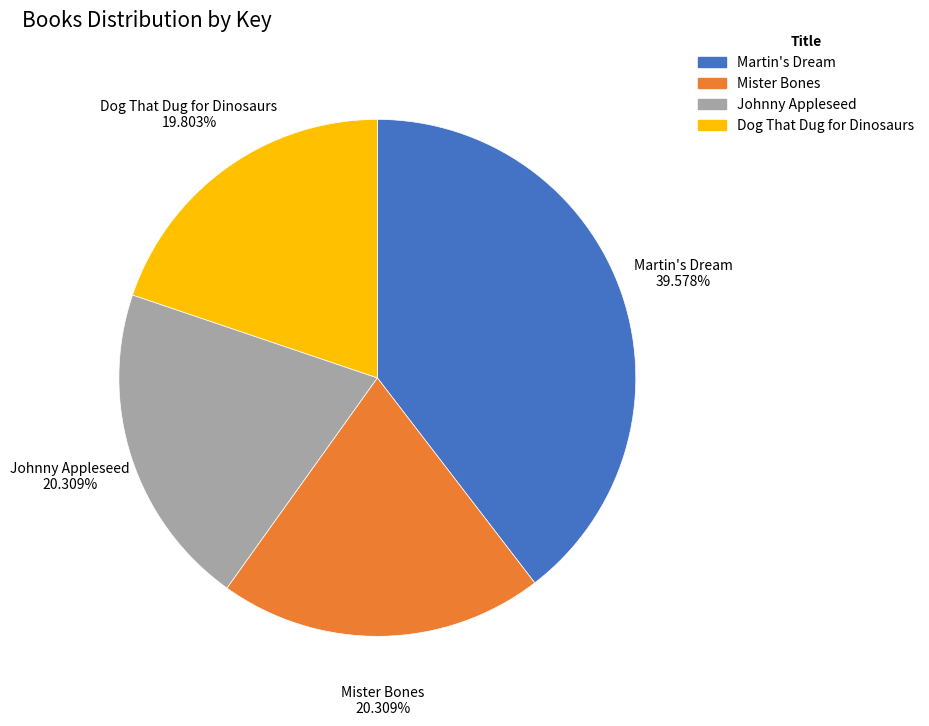

Is it true that Mister Bones is 14% of the pie?

False